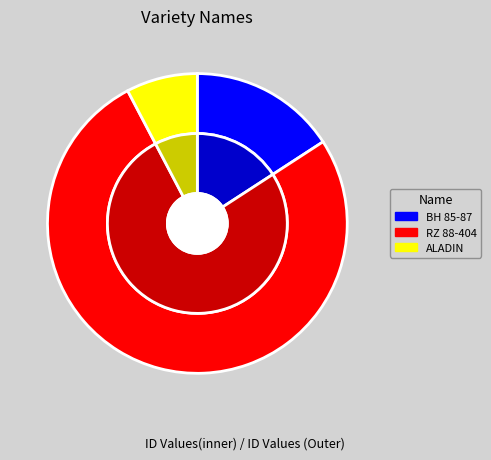

Combined, what portion of the pie is ALADIN and BH 85-87?

23.5%